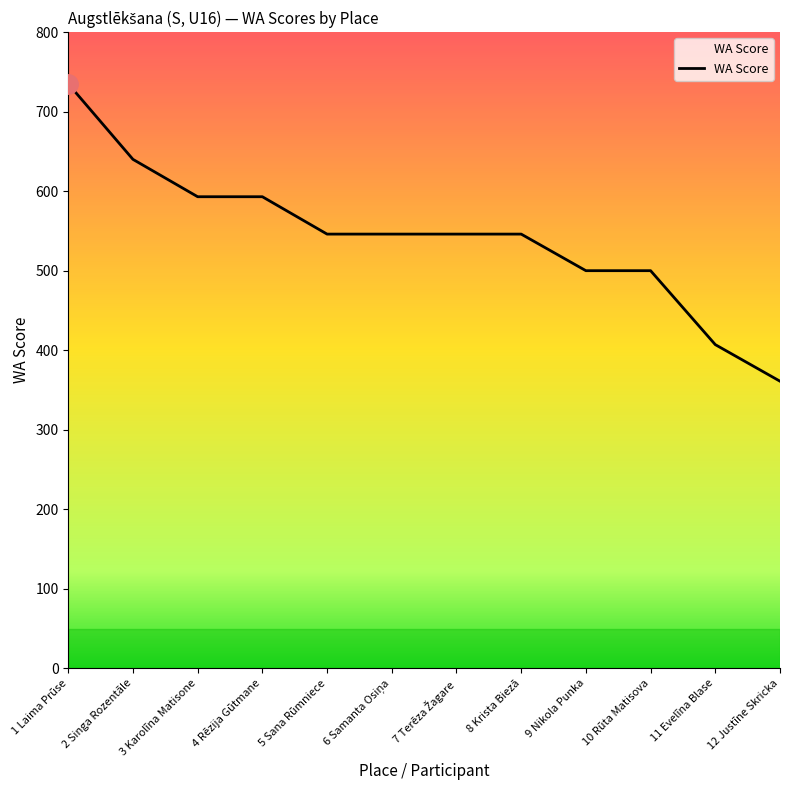

Reading left to right, list all the values displayed in this chart.

735	640	593	593	546	546	546	546	500	500	407	361